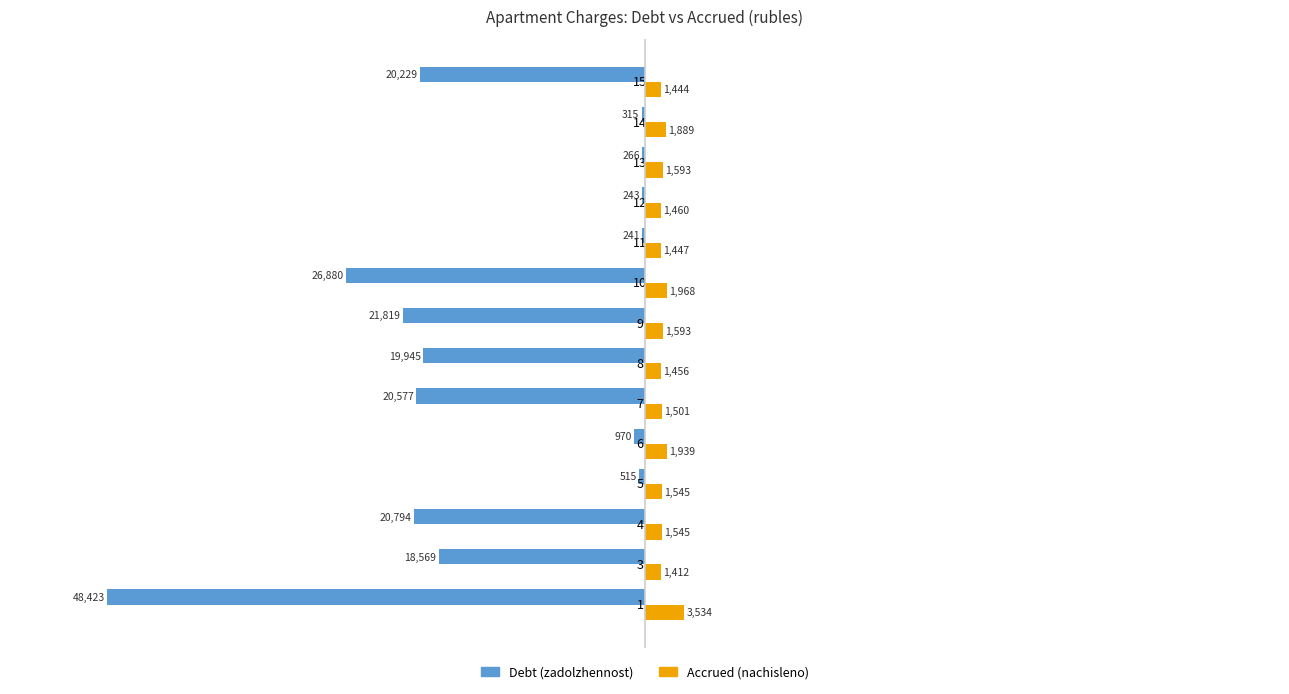

How many data points does each series have?

14